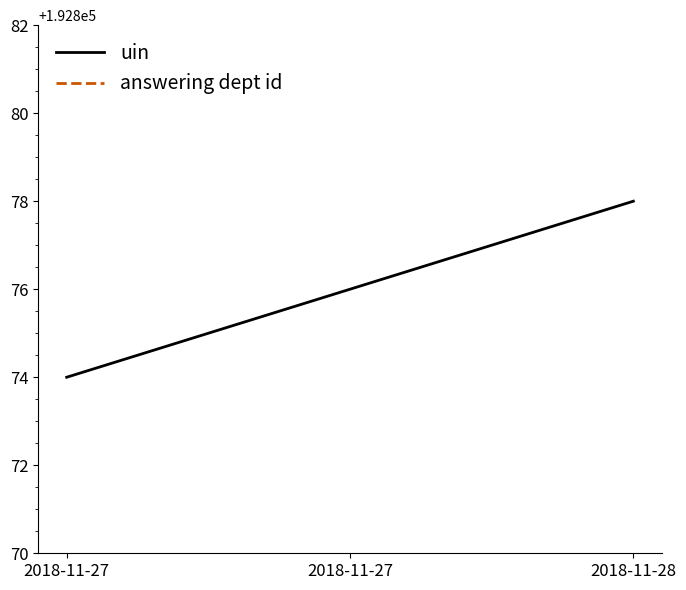

What is the difference between the maximum and minimum values in the uin series?

4